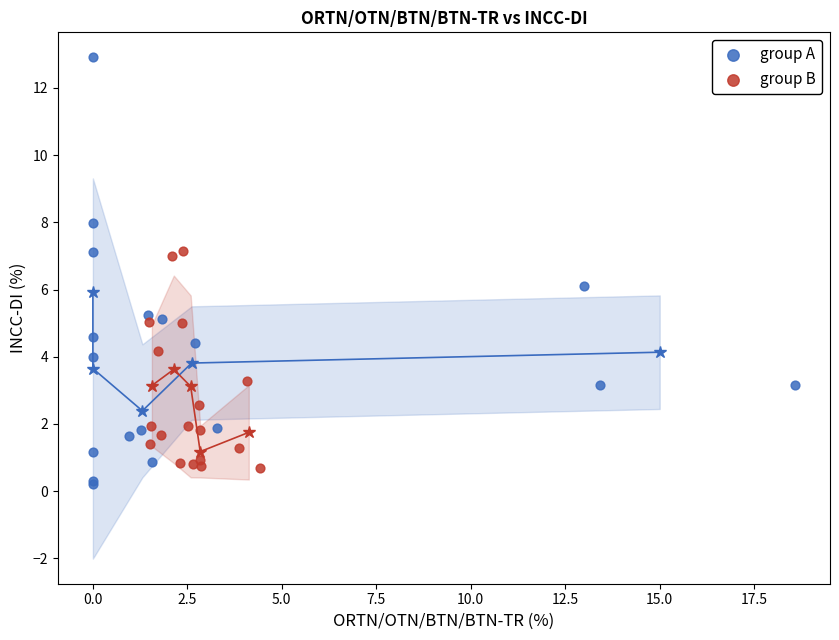

Which series reaches the maximum Y coordinate?

group A